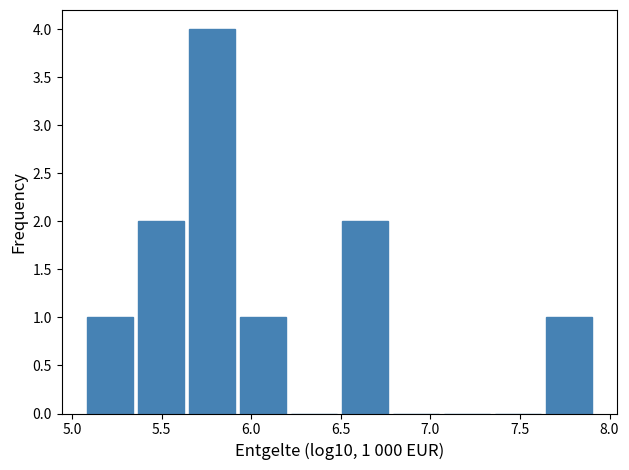

Which range on the x-axis has the tallest bar?

5.65 to 5.90